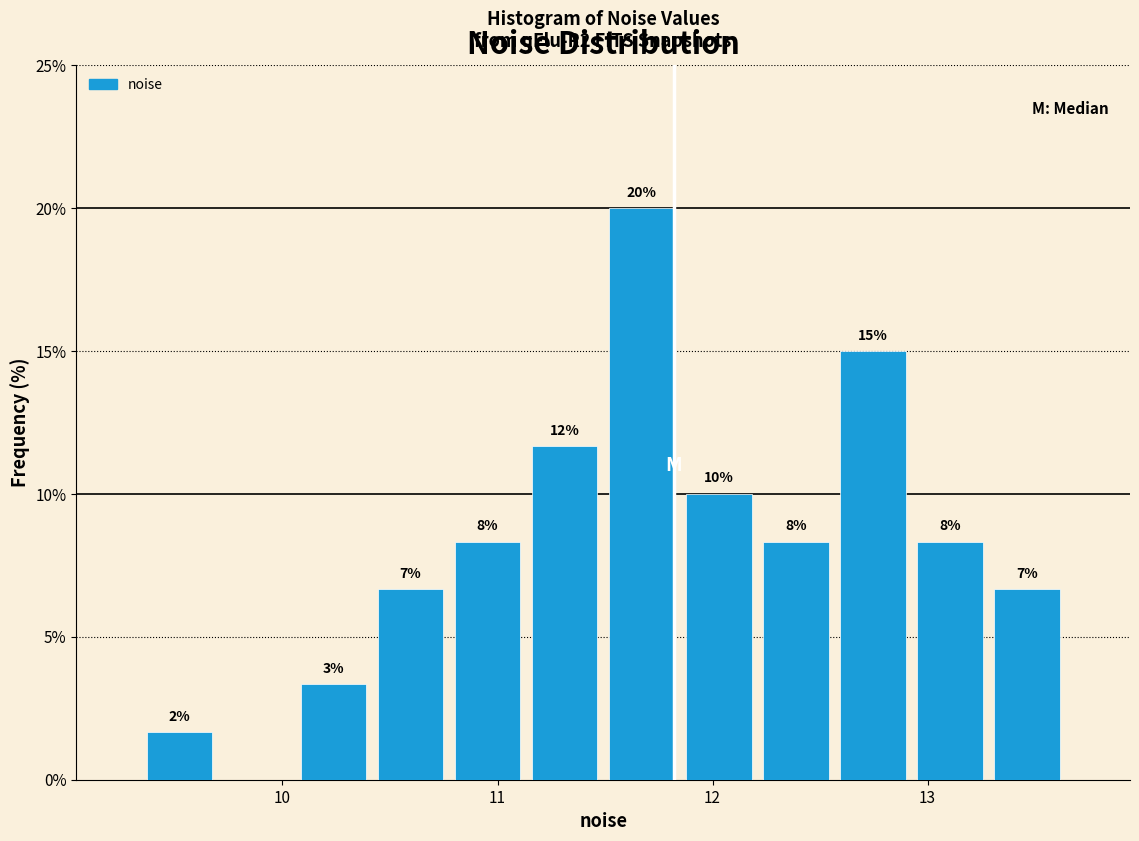

Around what value on the x-axis is the tallest bar? Give the approximate position of its centre, as read against the axis.

11.7